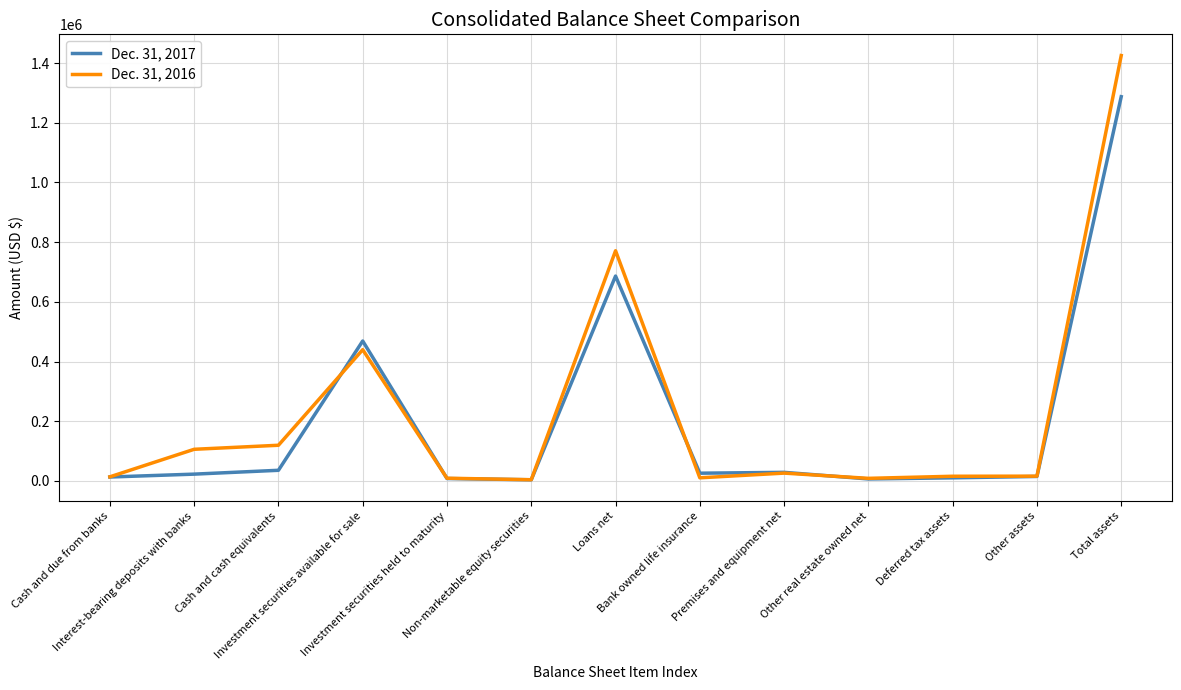

The value of Dec. 31, 2017 at Premises and equipment net is 28542. True or false?

True